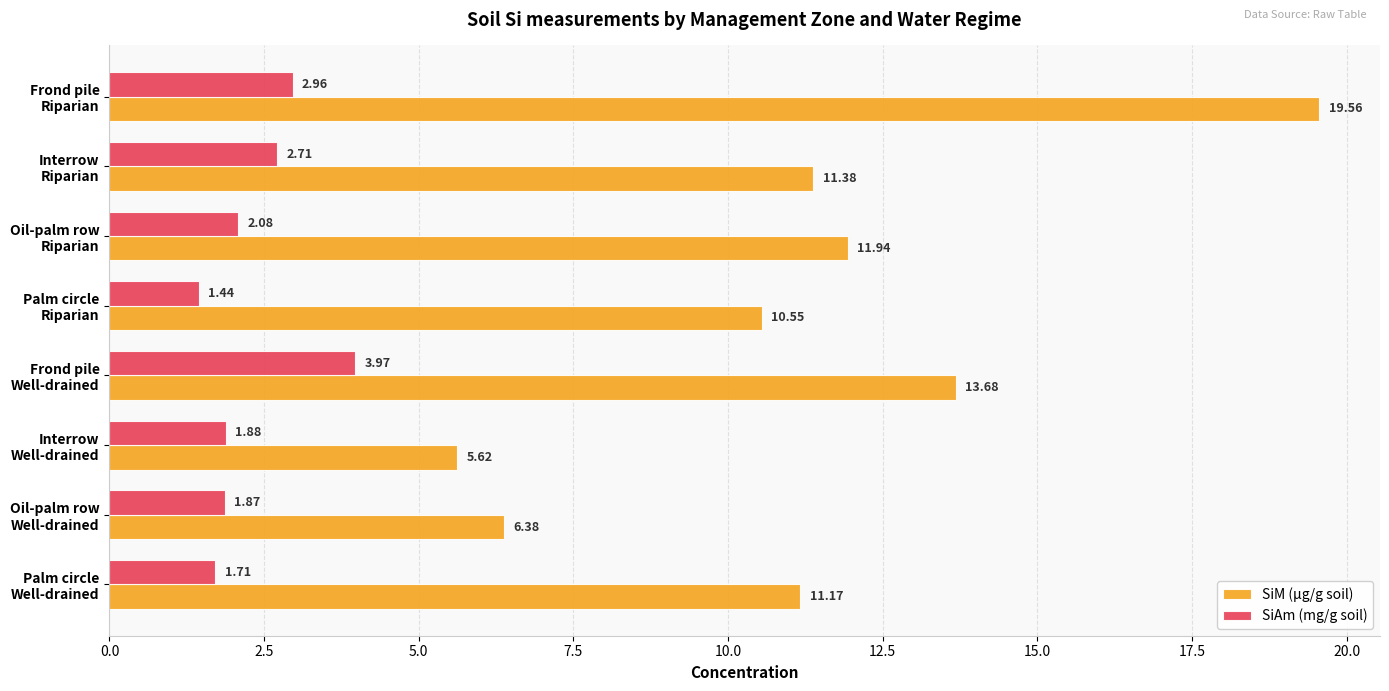

What is the difference between the maximum and minimum values in the SiAm (mg/g soil) series?

2.5